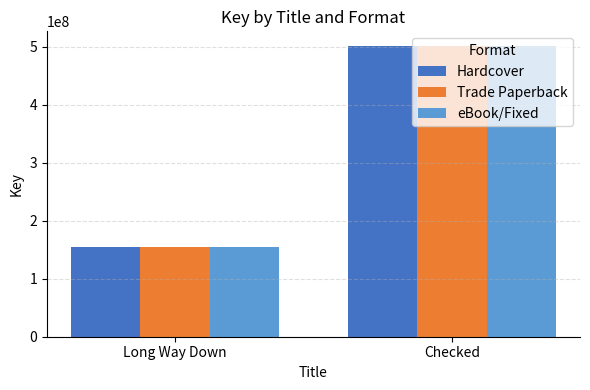

True or false: Trade Paperback has a value of 237748906 at Long Way Down.

False